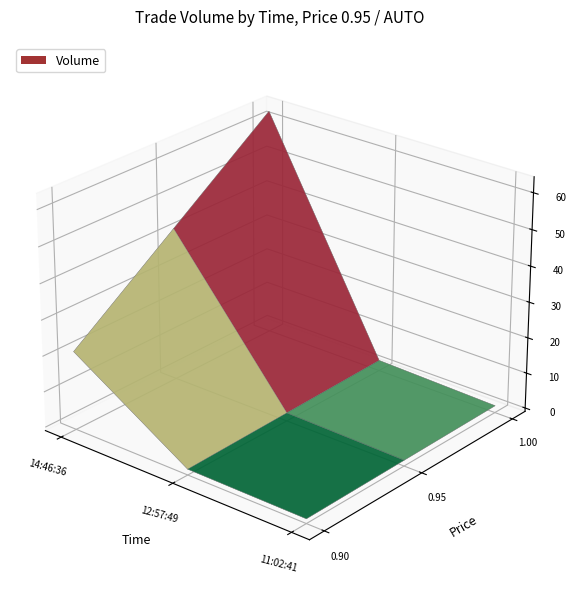

Reading left to right, list all the values displayed in this chart.

14:46:36=63	12:57:49=2	11:02:41=1